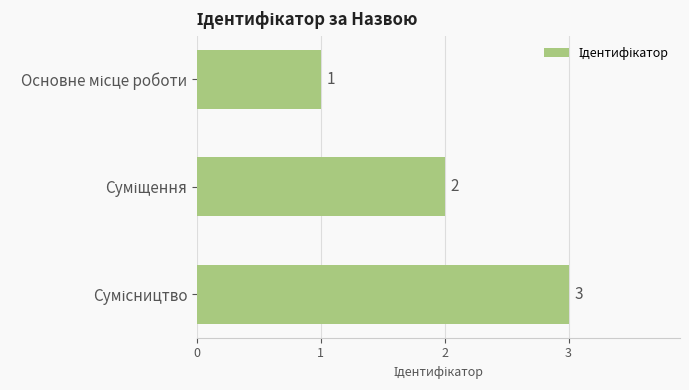

What is the value of the 1st bar from the top?

1